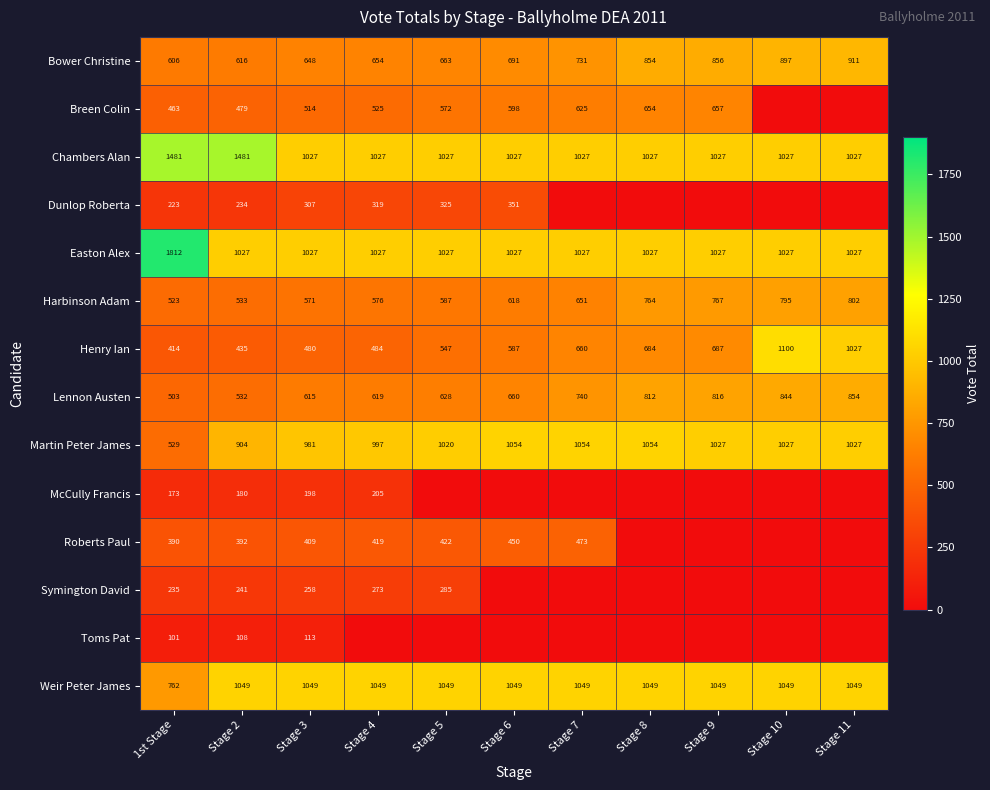

Is it true that Bower Christine equals 339.9 at Stage 7?

False